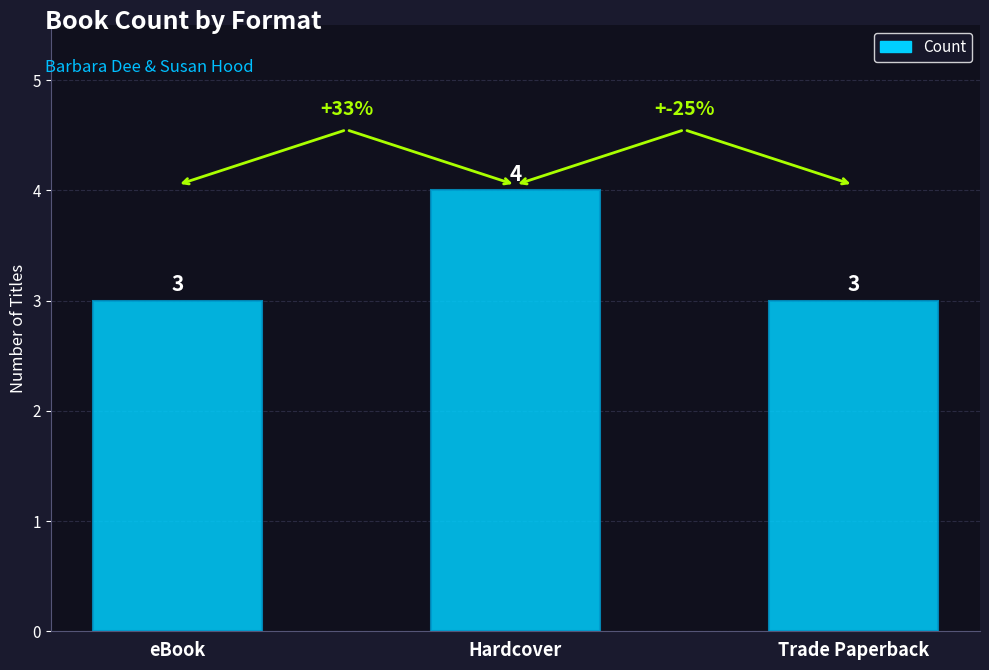

What is the ratio of the value at eBook to the value at Trade Paperback?

1.0